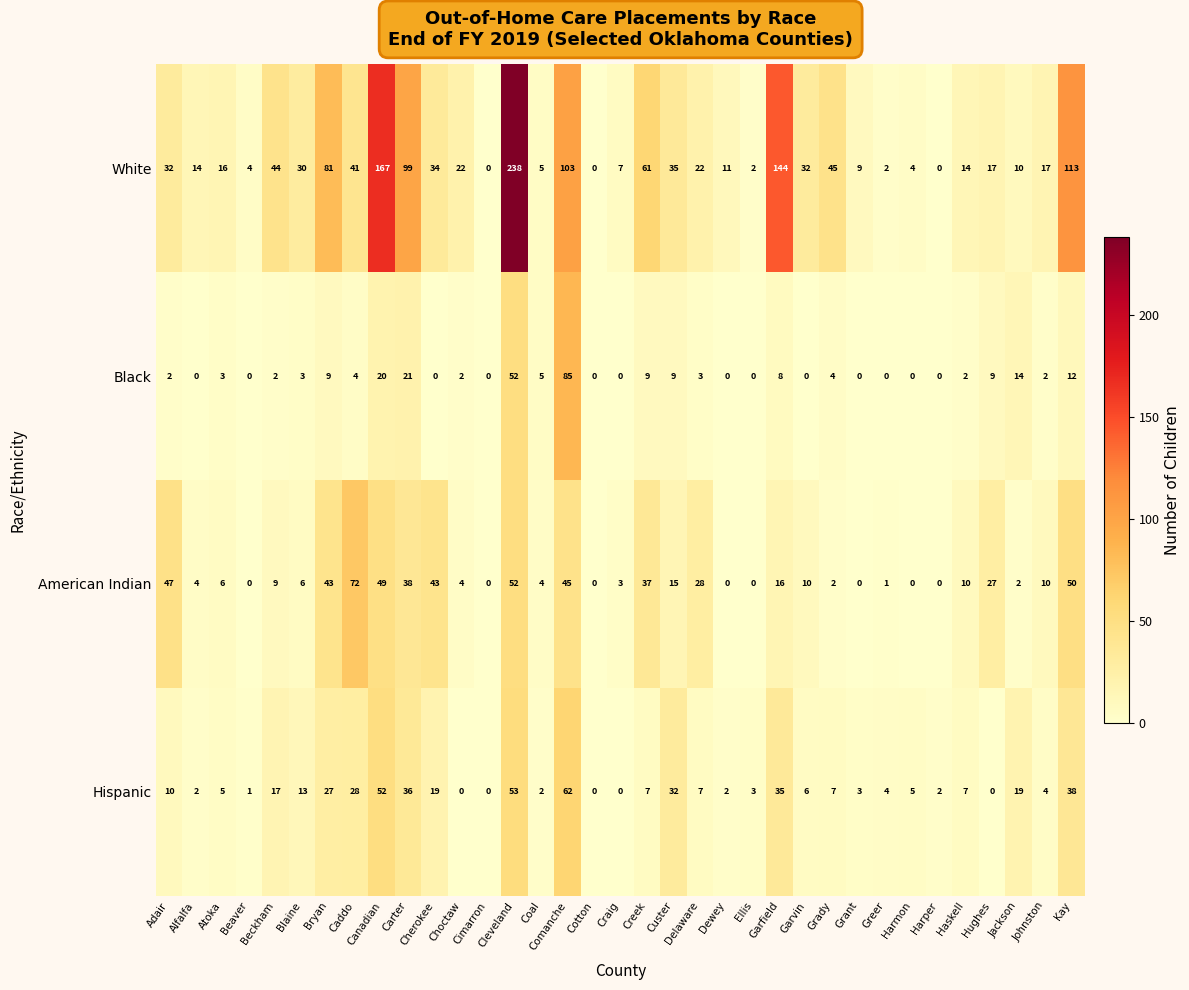

What is the average value of the White series?

42